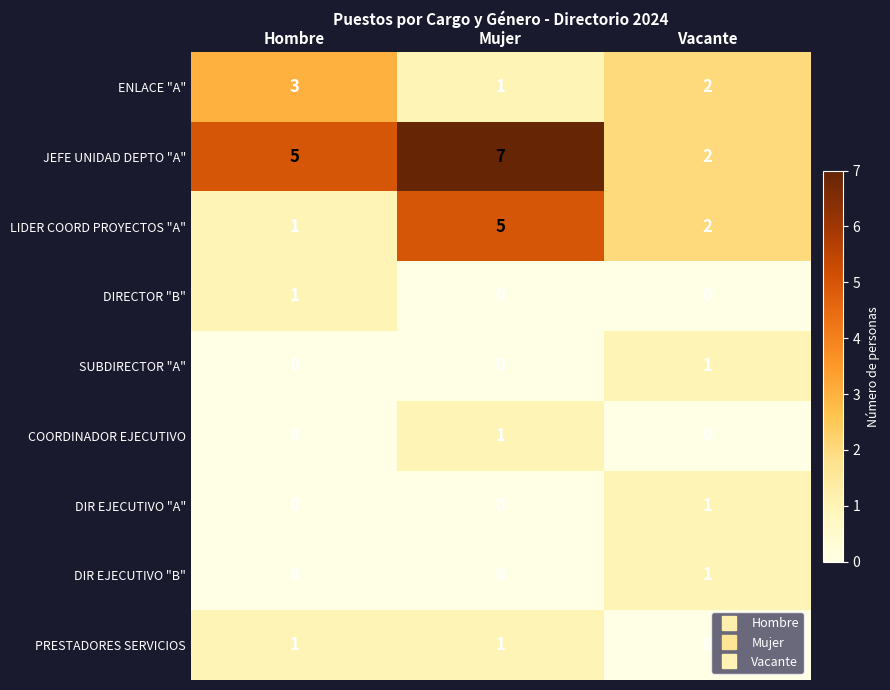

Reading left to right, extract all data points from this chart.

ENLACE "A": 3	1	2
JEFE UNIDAD DEPTO "A": 5	7	2
LIDER COORD PROYECTOS "A": 1	5	2
DIRECTOR "B": 1	0	0
SUBDIRECTOR "A": 0	0	1
COORDINADOR EJECUTIVO: 0	1	0
DIR EJECUTIVO "A": 0	0	1
DIR EJECUTIVO "B": 0	0	1
PRESTADORES SERVICIOS: 1	1	0